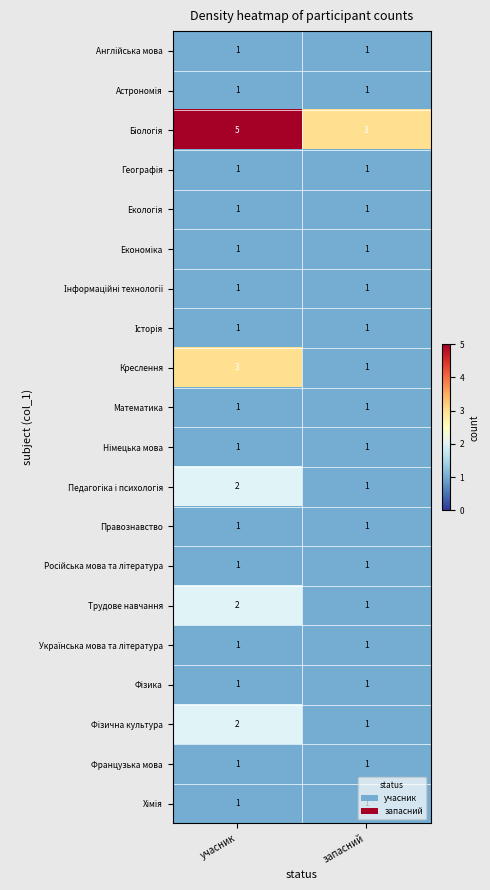

What is the total value across all series at запасний?

22